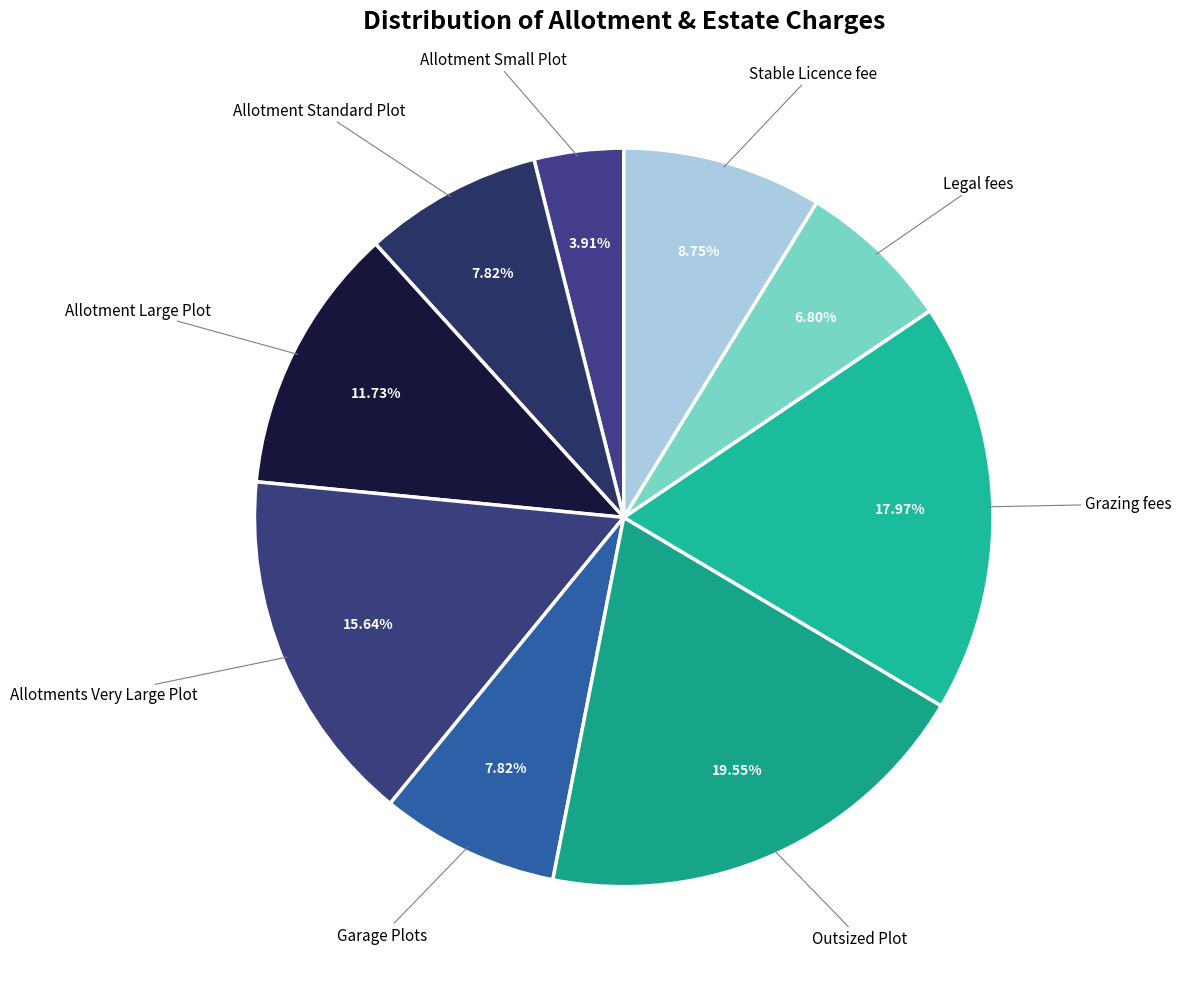

Rank the categories by value from highest to lowest.

Outsized Plot, Grazing fees, Allotments Very Large Plot, Allotment Large Plot, Stable Licence fee, Allotment Standard Plot, Garage Plots, Legal fees, Allotment Small Plot